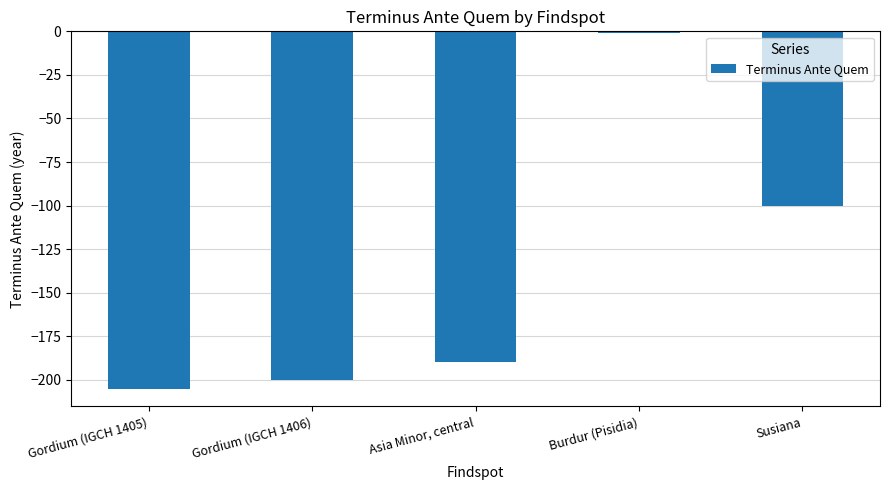

Between Gordium (IGCH 1406) and Susiana, which is larger?

Susiana